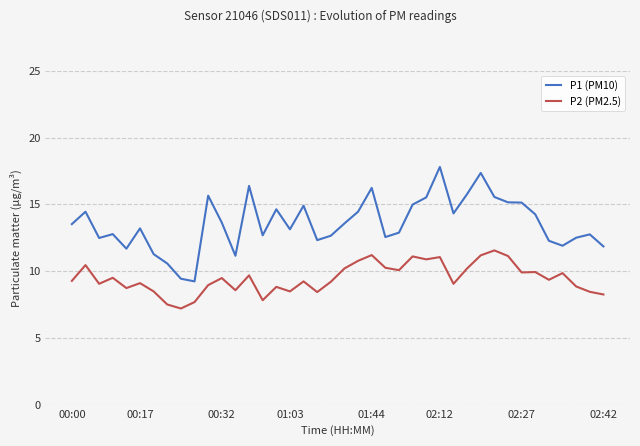

Which series has the largest range (max minus min)?

P1 (PM10)